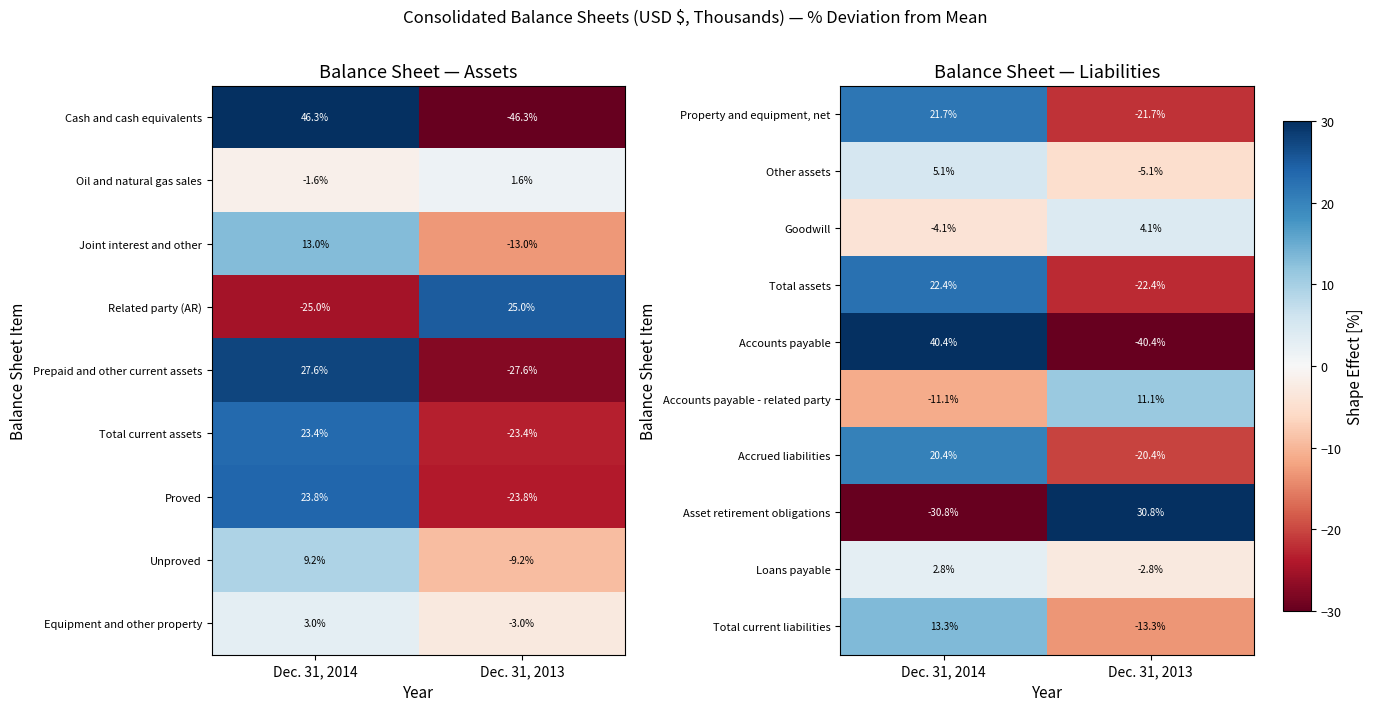

Which category has the lowest value in the Asset retirement obligations series?

Dec. 31, 2014